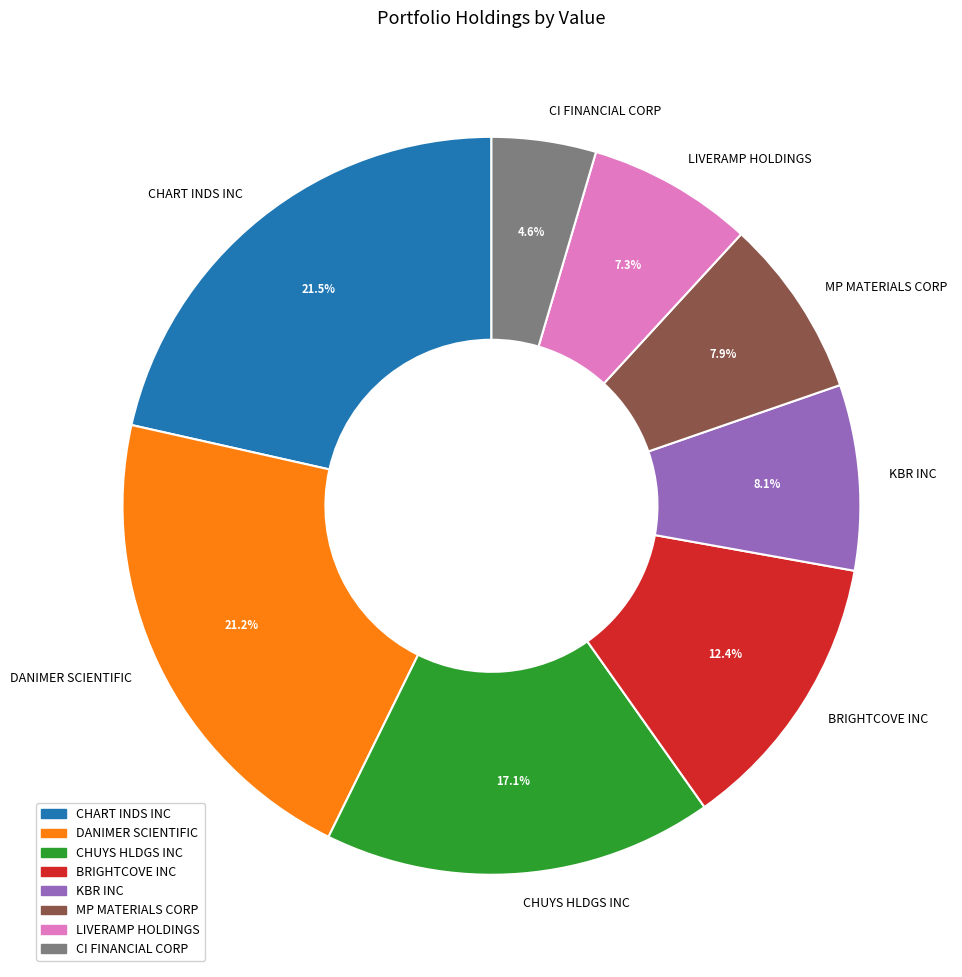

The DANIMER SCIENTIFIC slice represents 27% of the pie. True or false?

False